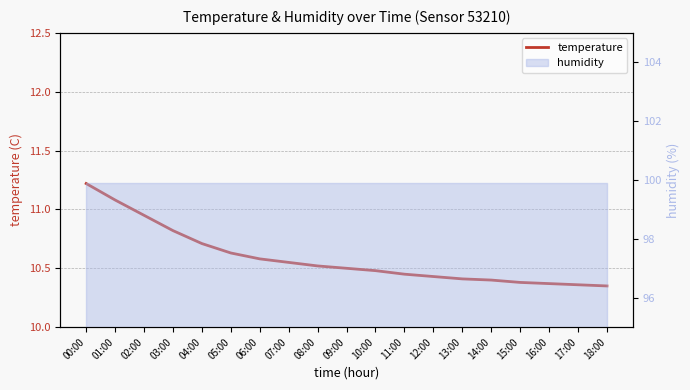

What is the value of the 6th point from the left?

10.6